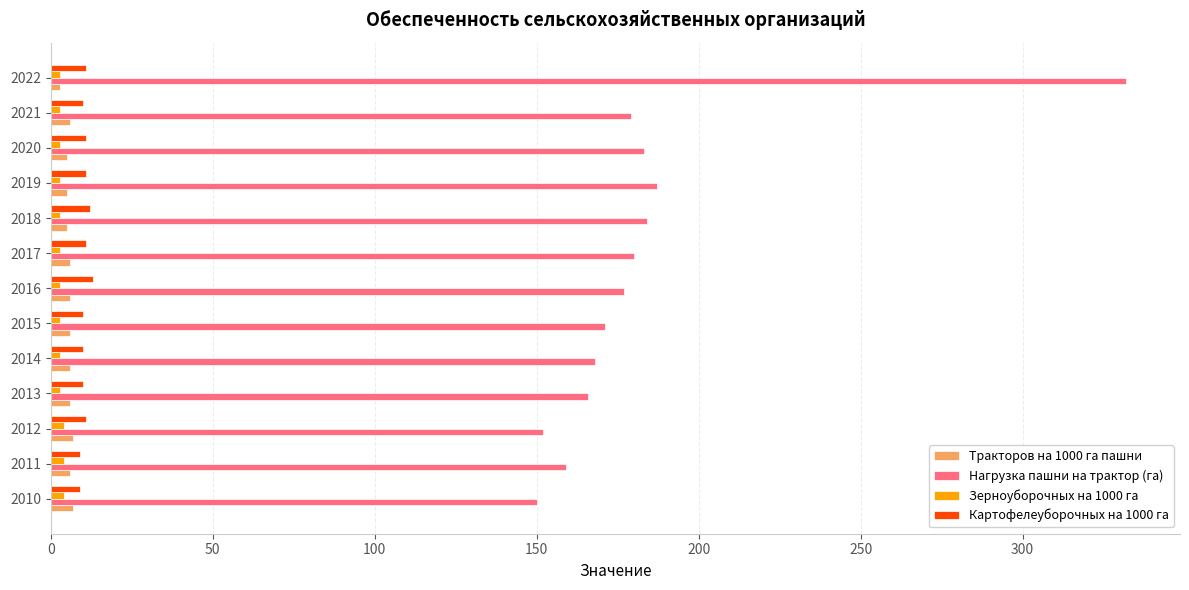

Is it true that Зерноуборочных на 1000 га equals 3 at 2018?

True